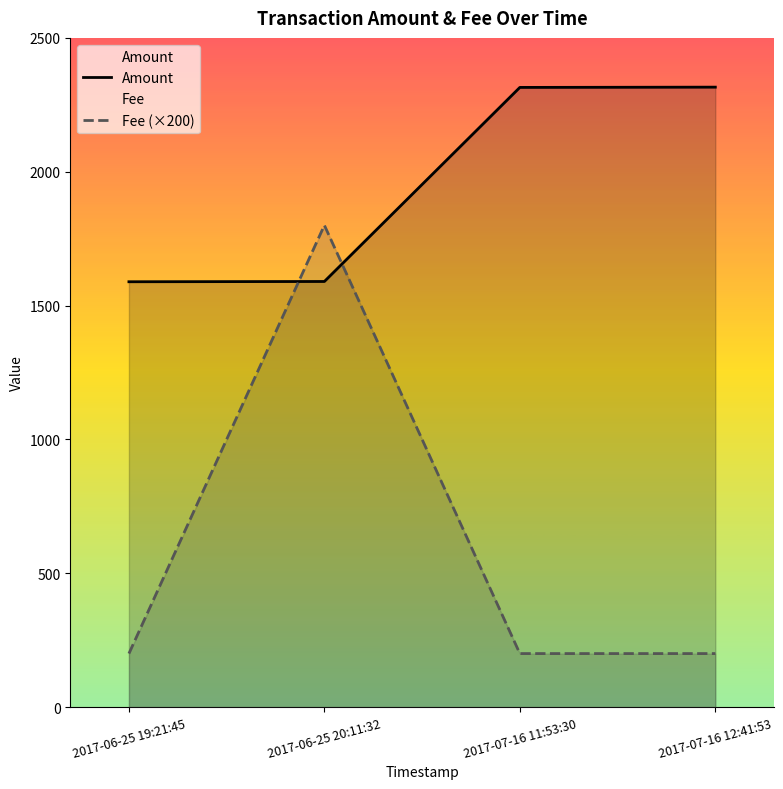

Is it true that Amount equals 3529 at 2017-07-16 12:41:53?

False